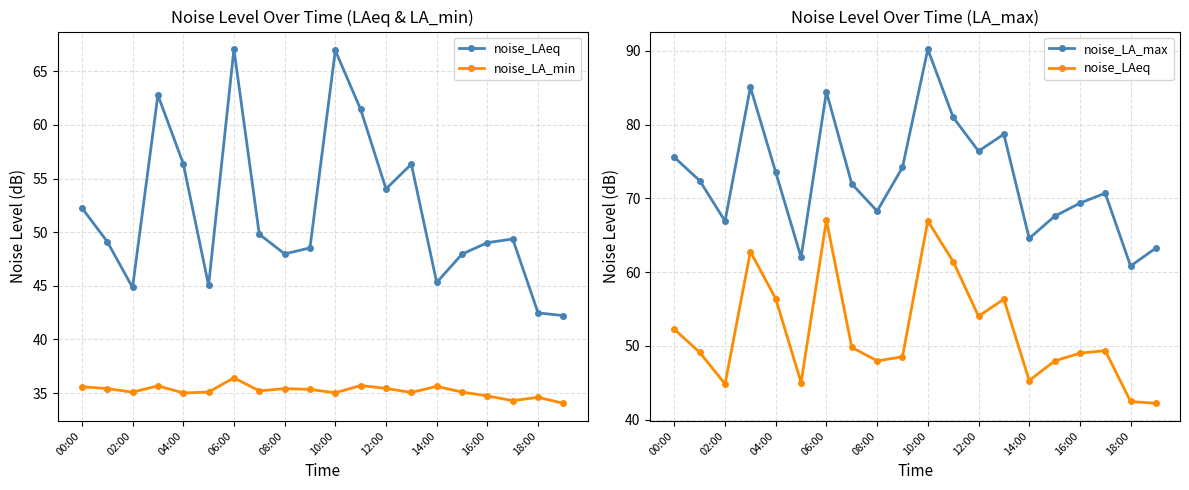

What is the lowest value of the noise_LAeq series?

42.2